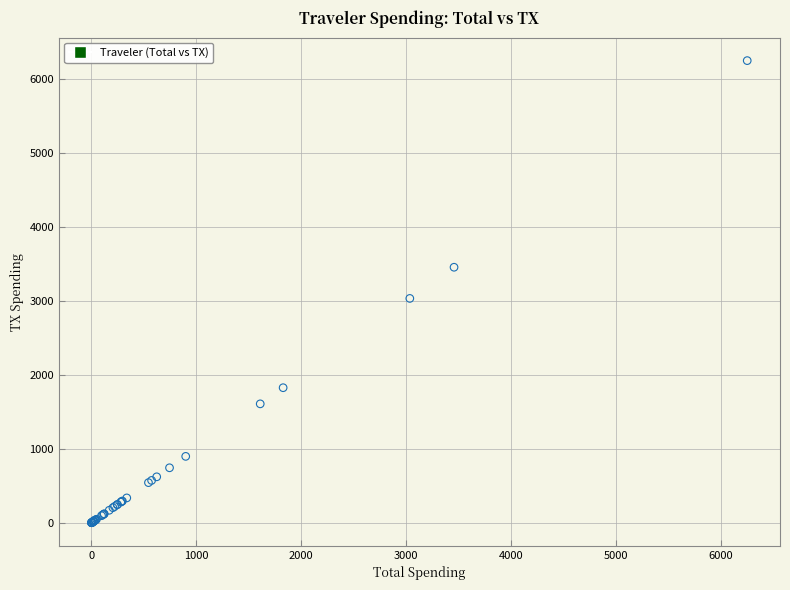

What Y value in the scatter plot is closest to 3126?

3035.1